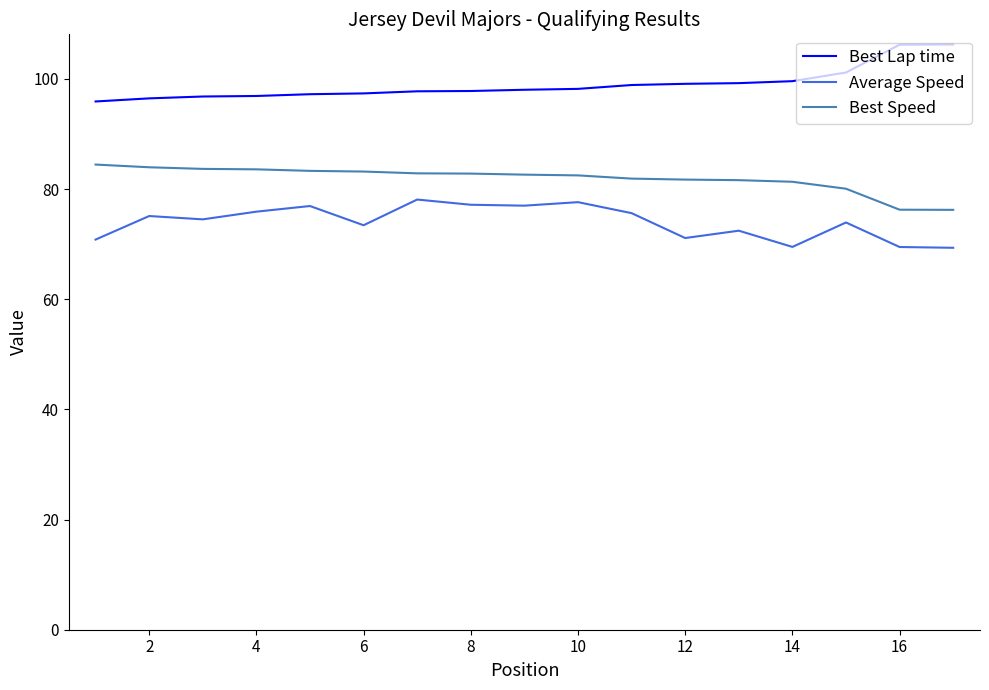

What is the difference between the maximum and minimum values in the Best Lap time series?

10.3